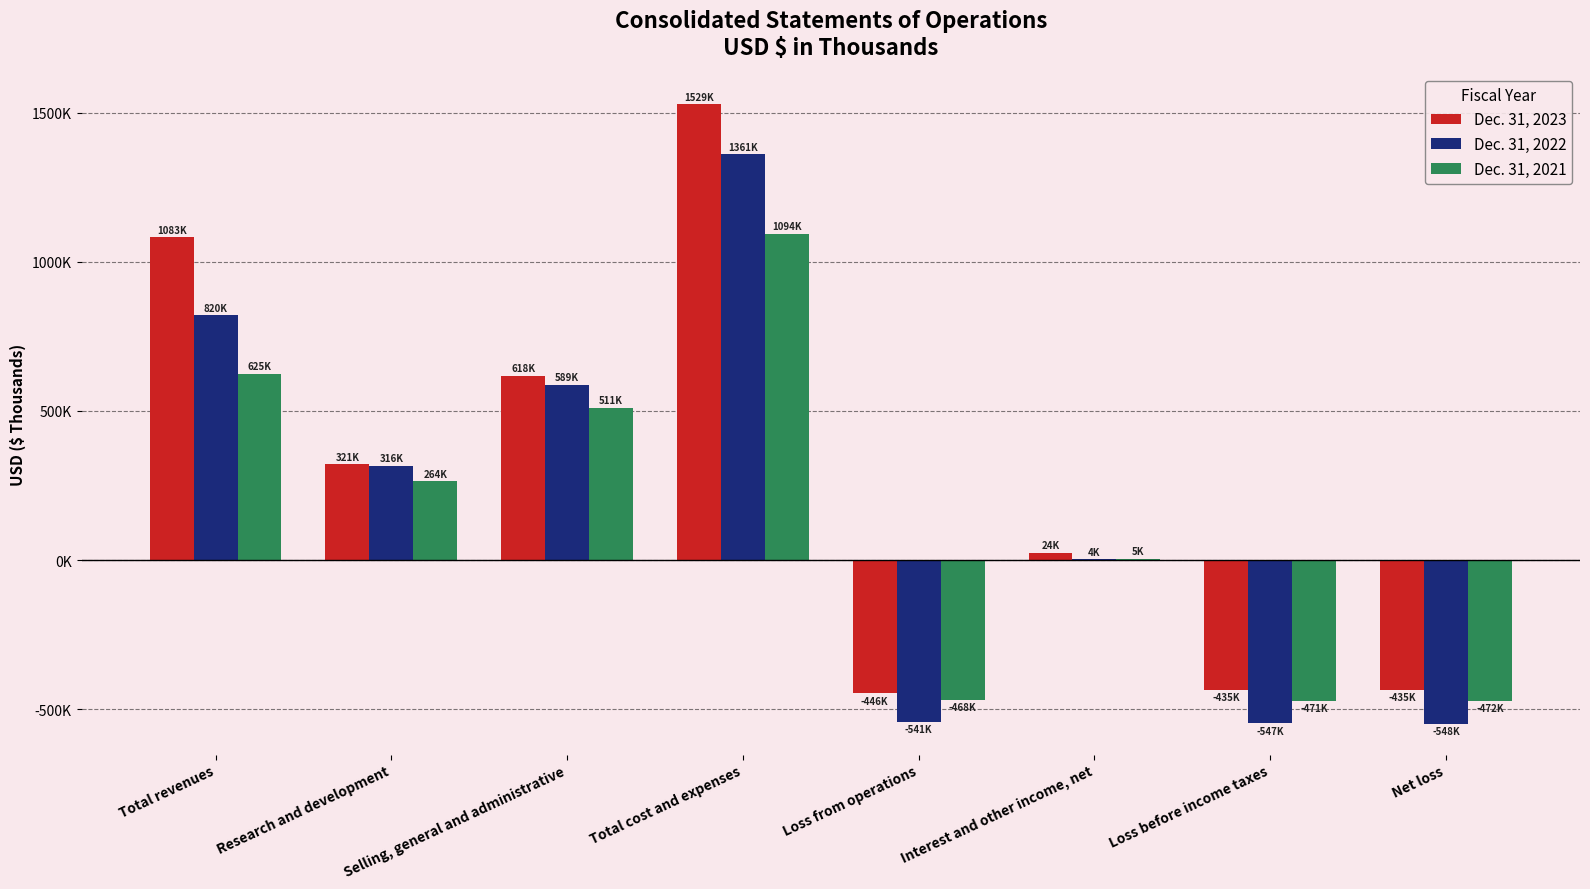

Reading left to right, extract all data points from this chart.

Dec. 31, 2023: Total revenues=1082571	Research and development=320678	Selling, general and administrative=618307	Total cost and expenses=1528816	Loss from operations=-446245	Interest and other income, net=24353	Loss before income taxes=-434530	Net loss=-434801
Dec. 31, 2022: Total revenues=820222	Research and development=316415	Selling, general and administrative=588591	Total cost and expenses=1361262	Loss from operations=-541040	Interest and other income, net=3538	Loss before income taxes=-546821	Net loss=-547799
Dec. 31, 2021: Total revenues=625486	Research and development=264208	Selling, general and administrative=511034	Total cost and expenses=1093660	Loss from operations=-468174	Interest and other income, net=5381	Loss before income taxes=-471098	Net loss=-471716